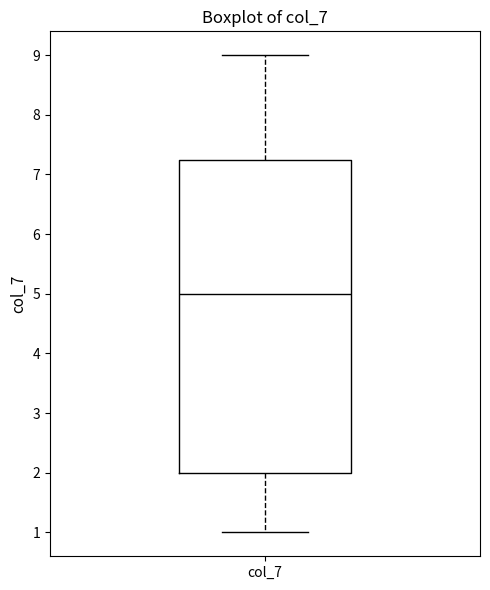

Read this box plot against the y-axis: the position of the median line, the range covered by the box, and the ends of both whiskers. The values are not printed on the chart, so give them approximately, as read against the axis.

median 5.0, box 2.0 to 7.3, whiskers 1.0 to 9.0